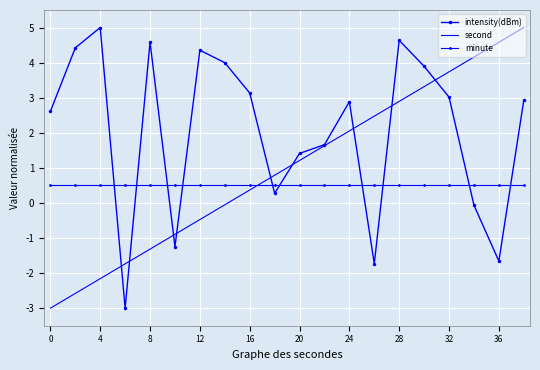

What is the minimum value shown in the chart?

-3.0